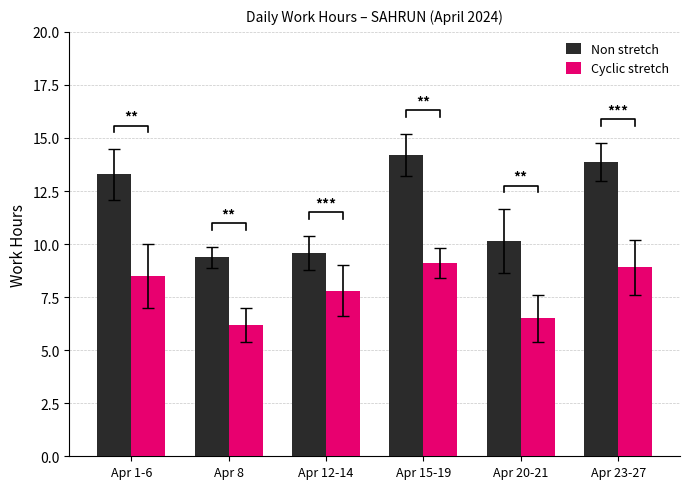

Which label corresponds to the smallest value in the chart?

Apr 8